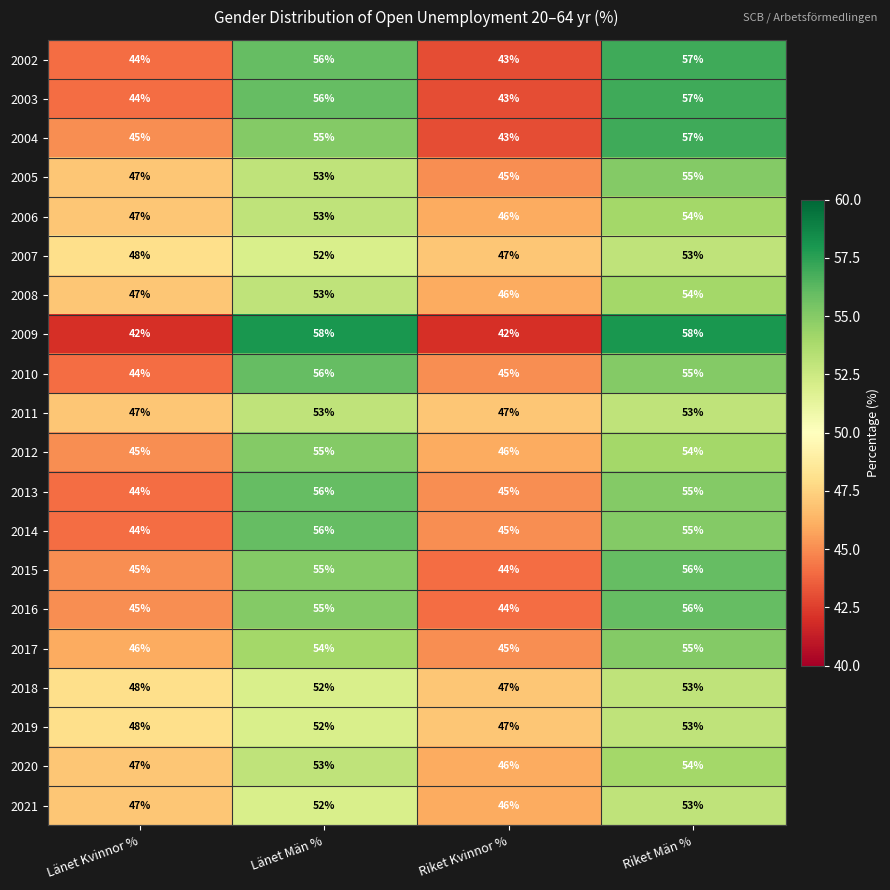

The value of 2012 at Länet Män % is 55. True or false?

True